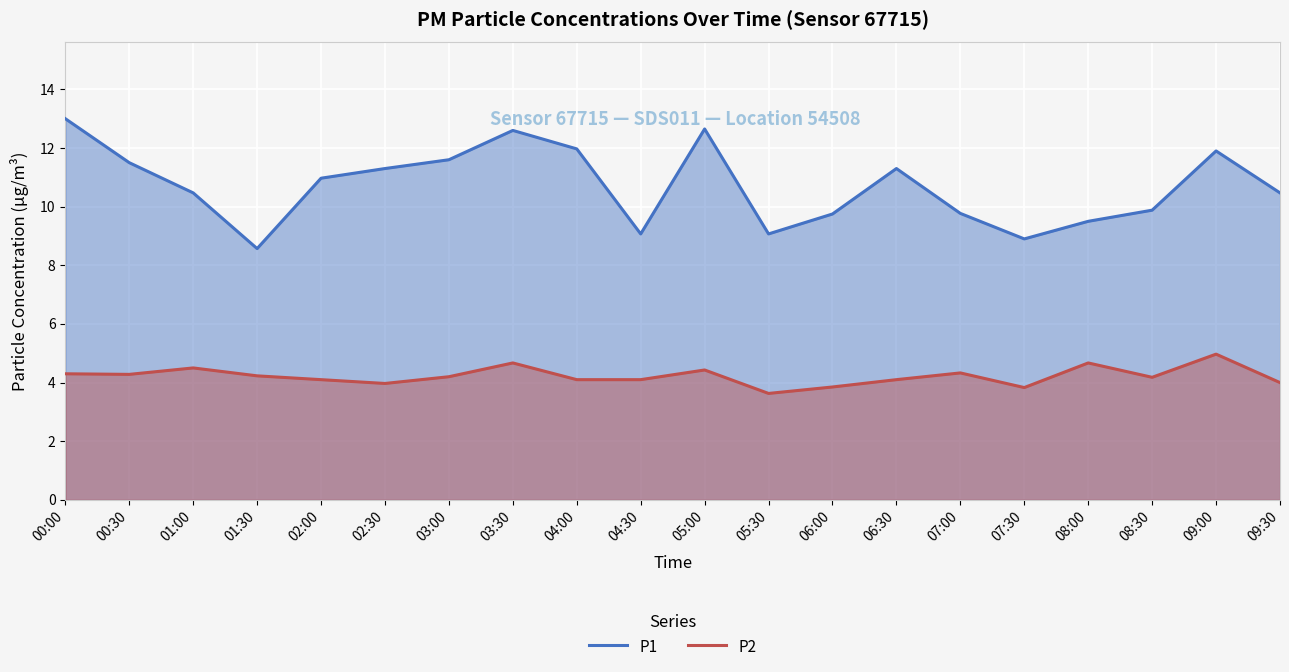

True or false: P2 has a value of 4.7 at 03:30.

True